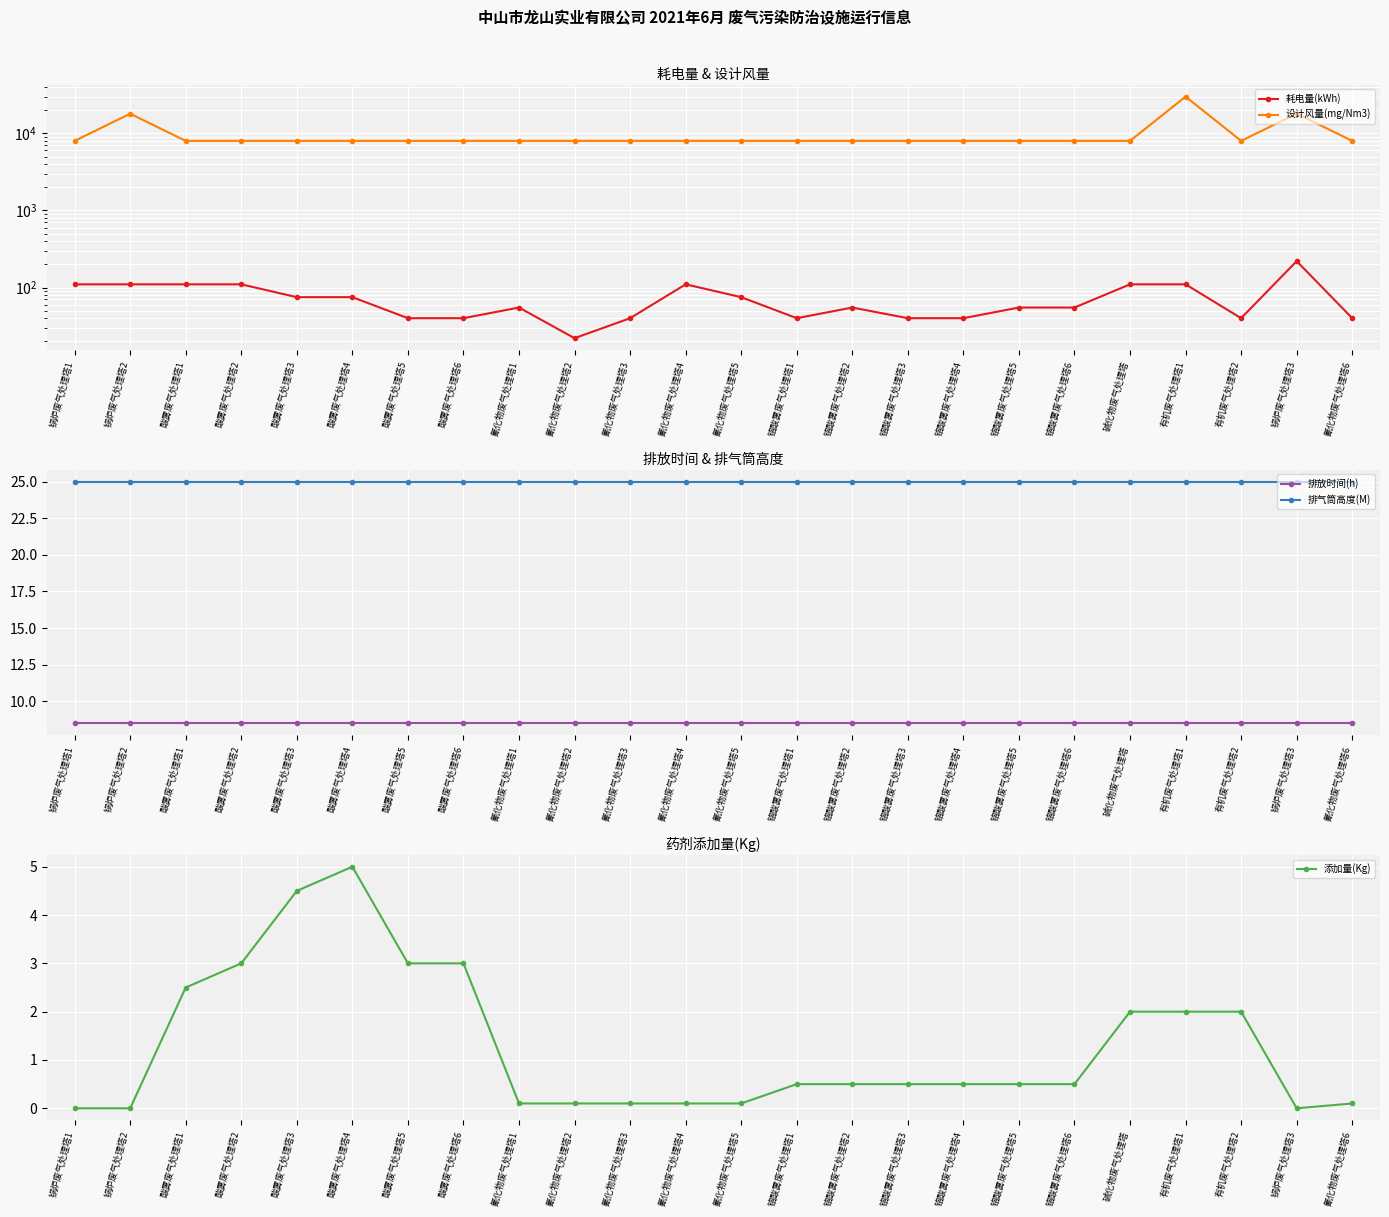

What is the maximum value shown in the chart?

30000.0